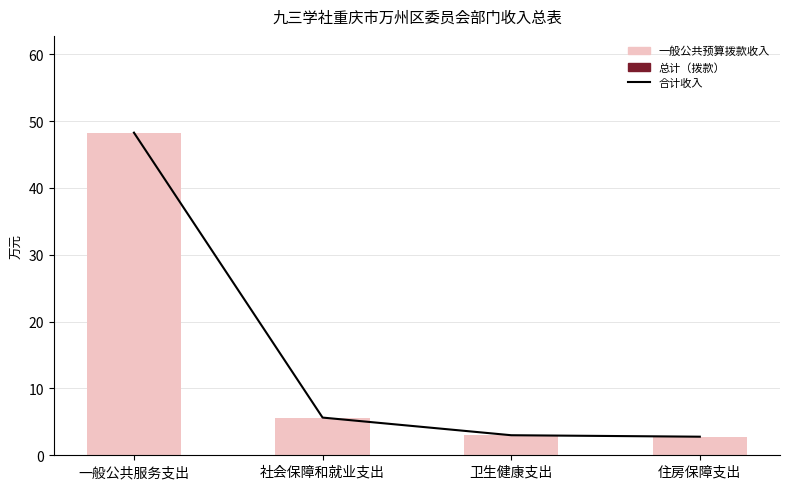

The 一般公共预算拨款收入 series shows 1.4 at 住房保障支出. True or false?

False